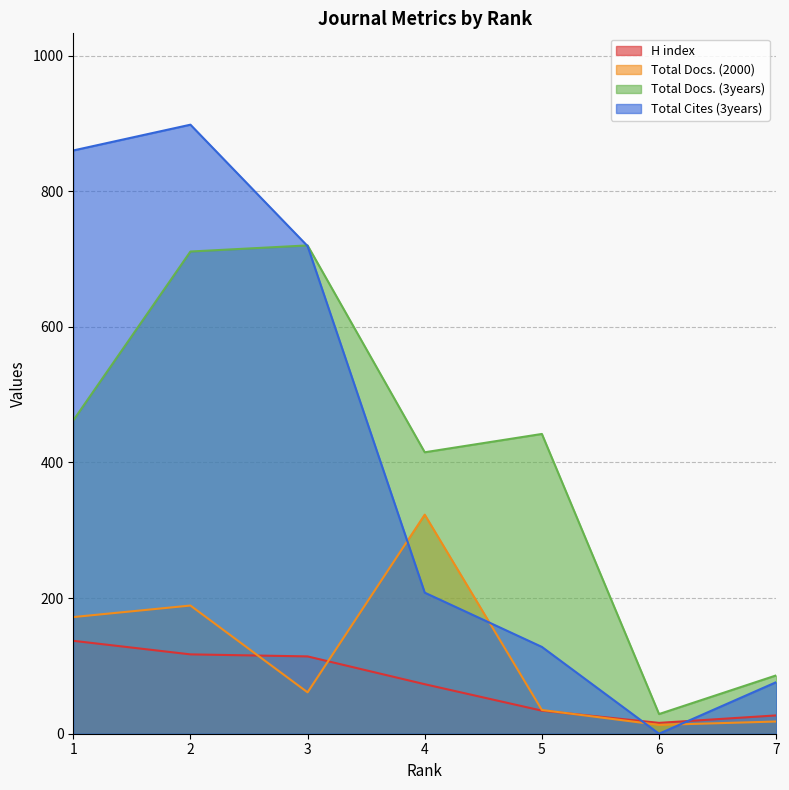

Which series ends up on top after the final intersection of H index and Total Cites (3years)?

Total Cites (3years)